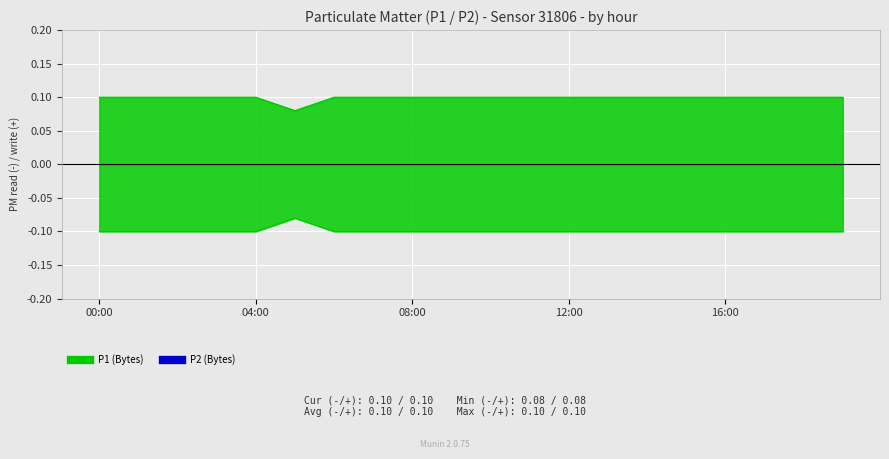

What is the sum of all P2 line values?

-2.0